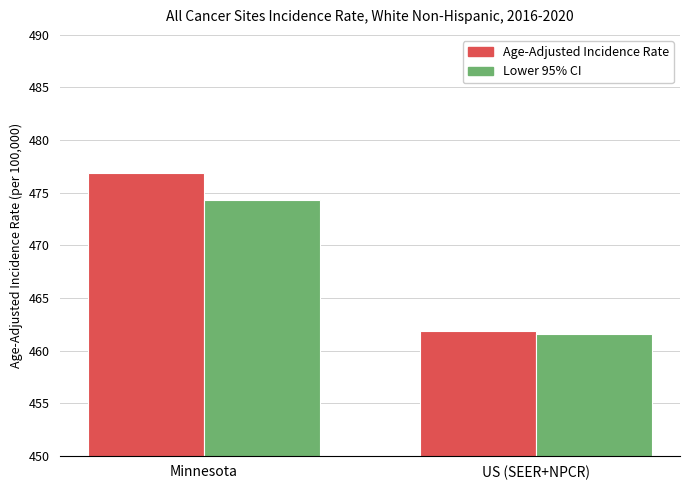

What is the sum of all Age-Adjusted Incidence Rate values?

938.8